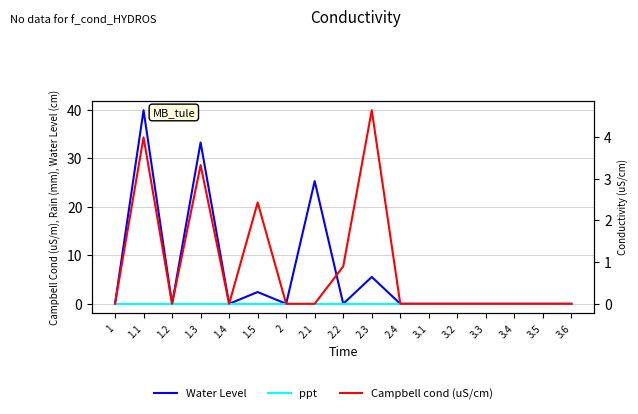

Does the chart display data point markers on the line(s)?

No